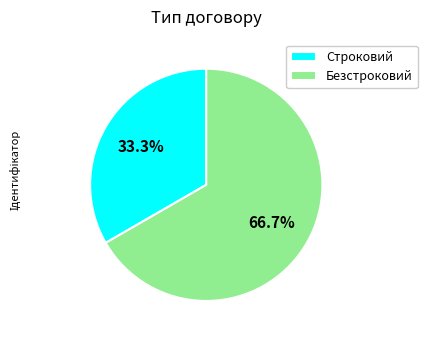

To the nearest percent, what is the difference between the largest and smallest slice percentages?

33%